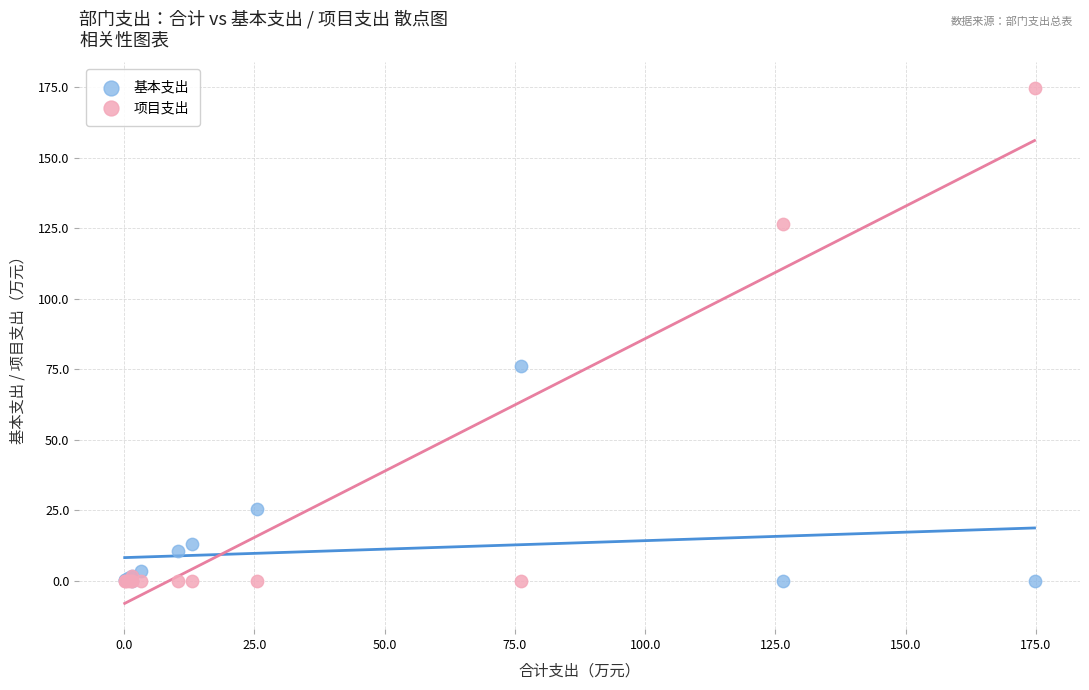

Which series contains the highest Y value?

项目支出